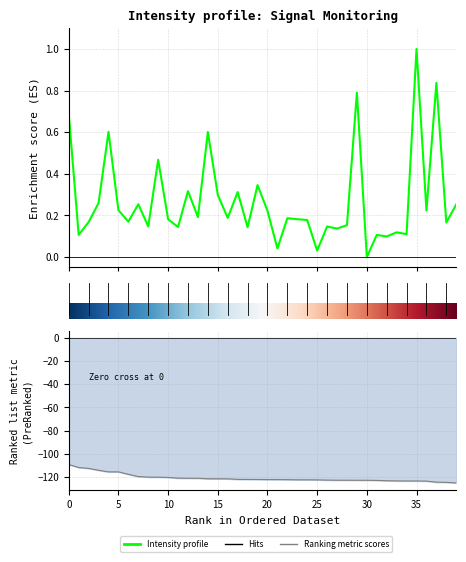

How many lines are shown in the chart?

1